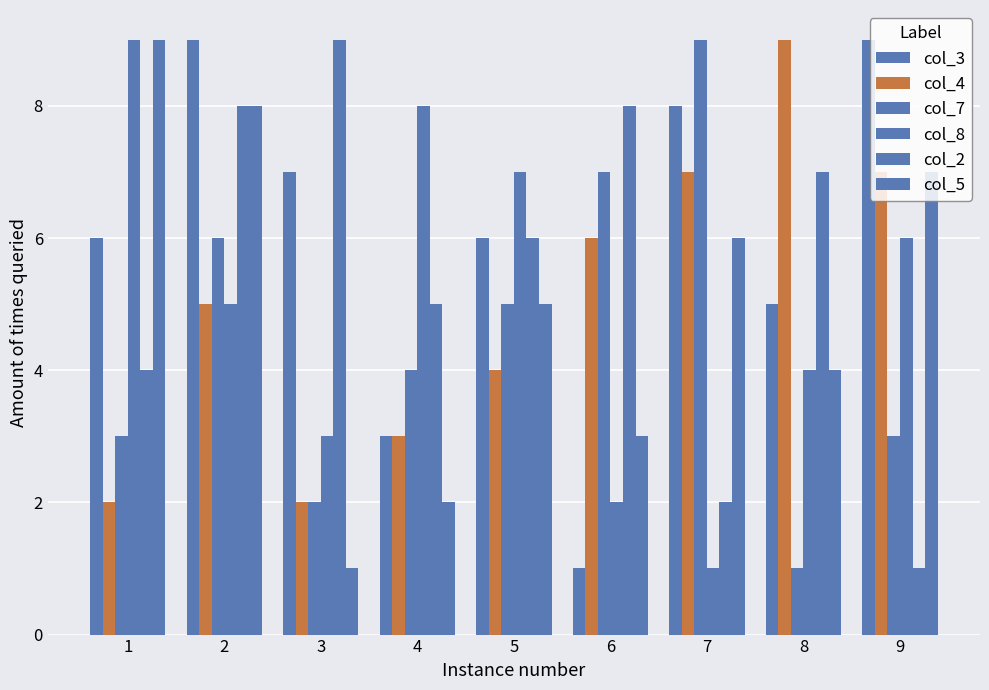

Reading left to right, list all the values displayed in this chart.

col_3: 1=6	2=9	3=7	4=3	5=6	6=1	7=8	8=5	9=9
col_4: 1=2	2=5	3=2	4=3	5=4	6=6	7=7	8=9	9=7
col_7: 1=3	2=6	3=2	4=4	5=5	6=7	7=9	8=1	9=3
col_8: 1=9	2=5	3=3	4=8	5=7	6=2	7=1	8=4	9=6
col_2: 1=4	2=8	3=9	4=5	5=6	6=8	7=2	8=7	9=1
col_5: 1=9	2=8	3=1	4=2	5=5	6=3	7=6	8=4	9=7